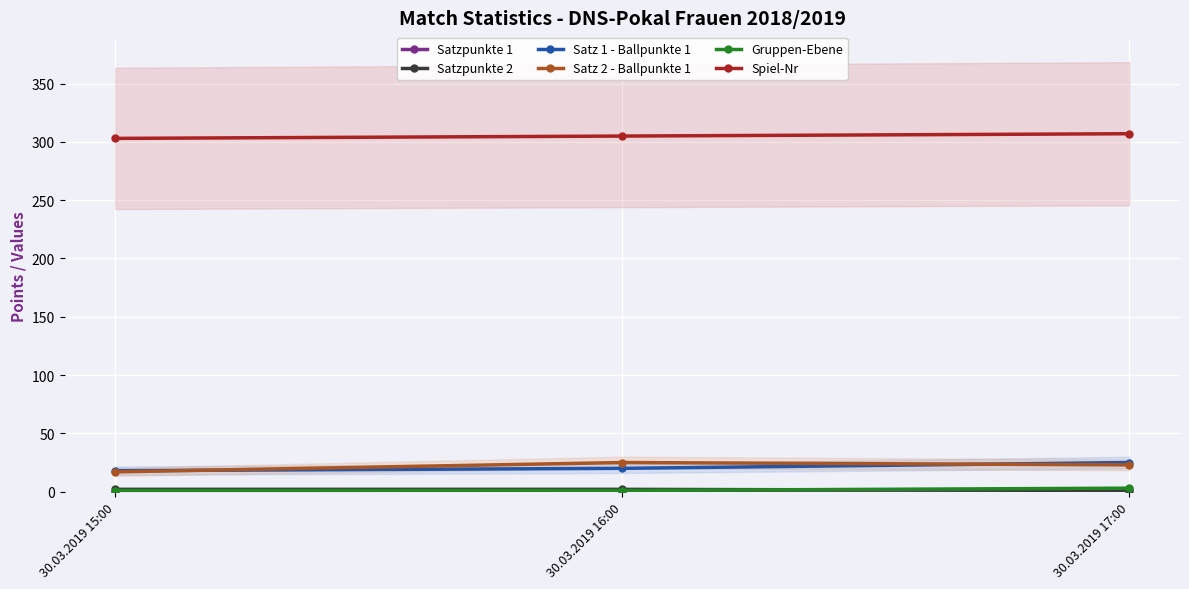

Reading left to right, what are all the values shown in this chart?

Satzpunkte 1: 0	1	2
Satzpunkte 2: 2	2	1
Satz 1 - Ballpunkte 1: 18	20	25
Satz 2 - Ballpunkte 1: 17	25	23
Gruppen-Ebene: 1	1	3
Spiel-Nr: 303	305	307